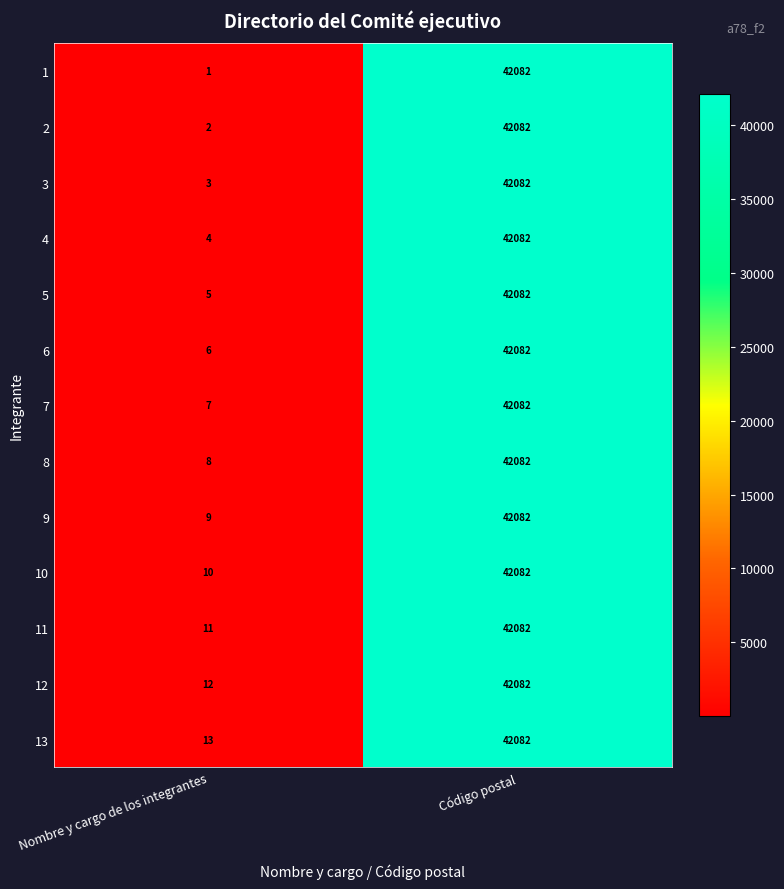

Reading left to right, transcribe all the data shown in this chart.

1: Nombre y cargo de los integrantes=1	Código postal=42082
2: Nombre y cargo de los integrantes=2	Código postal=42082
3: Nombre y cargo de los integrantes=3	Código postal=42082
4: Nombre y cargo de los integrantes=4	Código postal=42082
5: Nombre y cargo de los integrantes=5	Código postal=42082
6: Nombre y cargo de los integrantes=6	Código postal=42082
7: Nombre y cargo de los integrantes=7	Código postal=42082
8: Nombre y cargo de los integrantes=8	Código postal=42082
9: Nombre y cargo de los integrantes=9	Código postal=42082
10: Nombre y cargo de los integrantes=10	Código postal=42082
11: Nombre y cargo de los integrantes=11	Código postal=42082
12: Nombre y cargo de los integrantes=12	Código postal=42082
13: Nombre y cargo de los integrantes=13	Código postal=42082